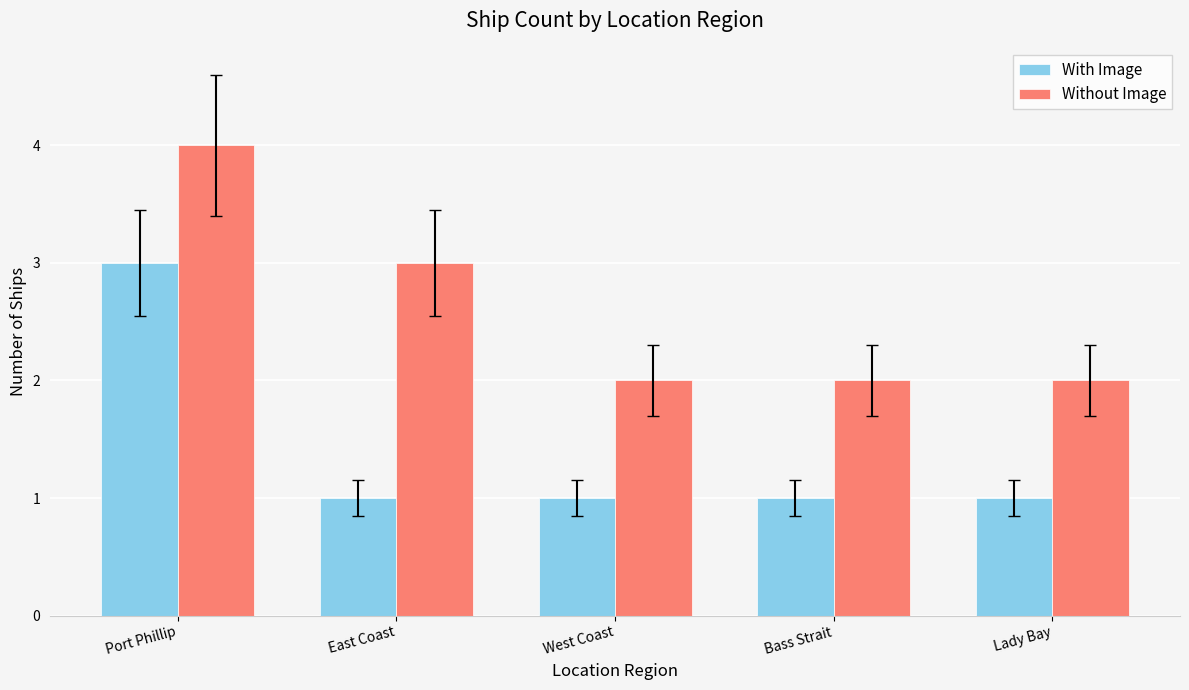

What is the lowest value of the Without Image series?

2